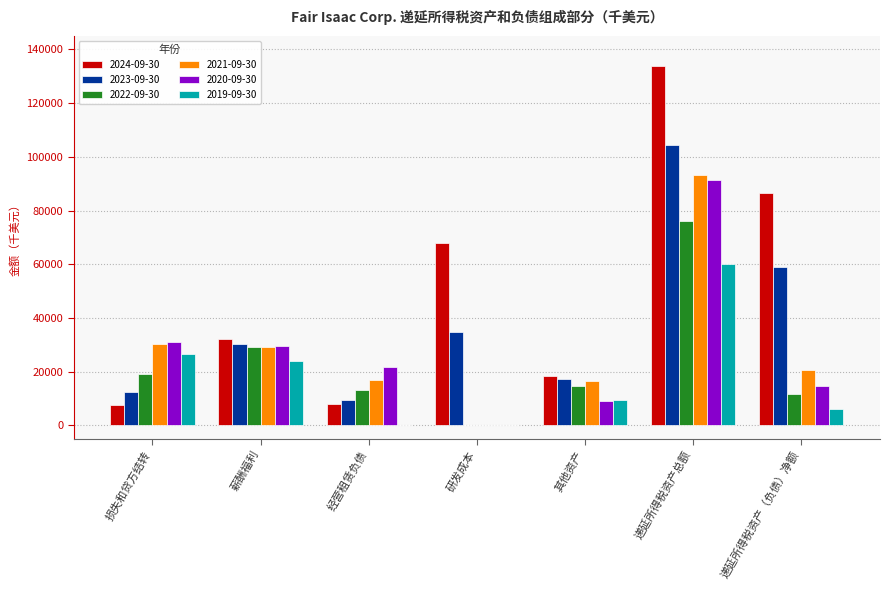

Which series has the largest total across all categories?

2024-09-30